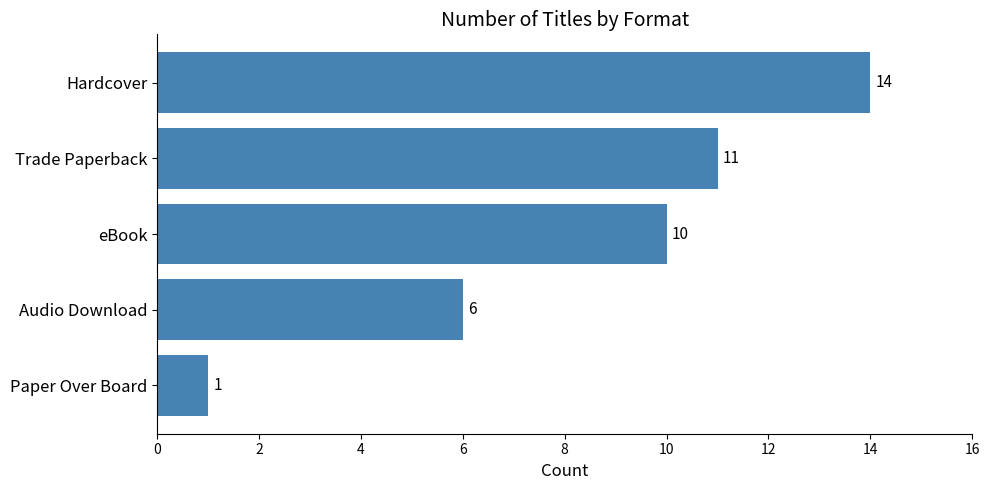

List the labels in order of value, smallest first.

Paper Over Board, Audio Download, eBook, Trade Paperback, Hardcover